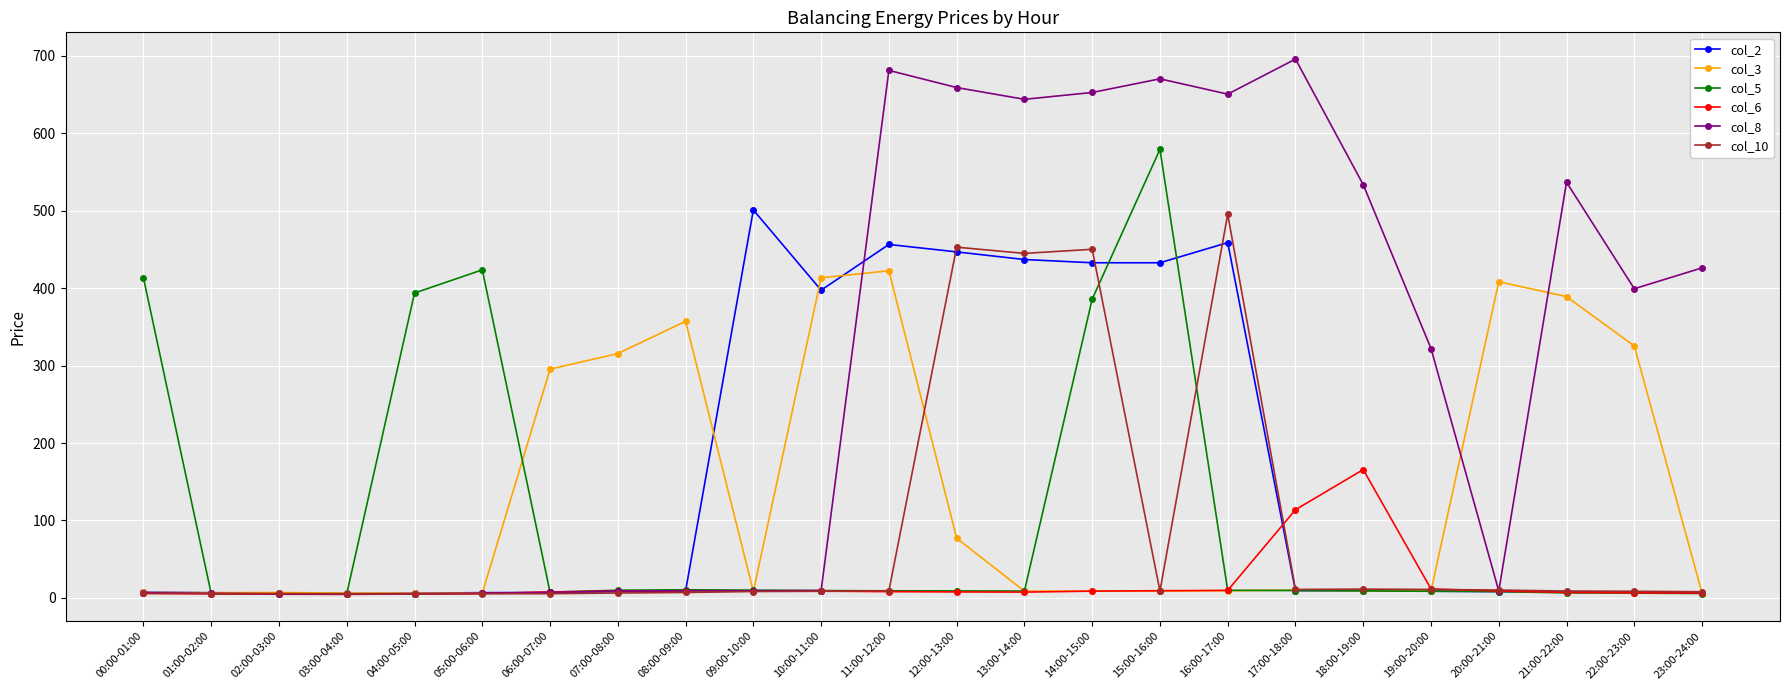

What is the maximum value shown in the chart?

695.8